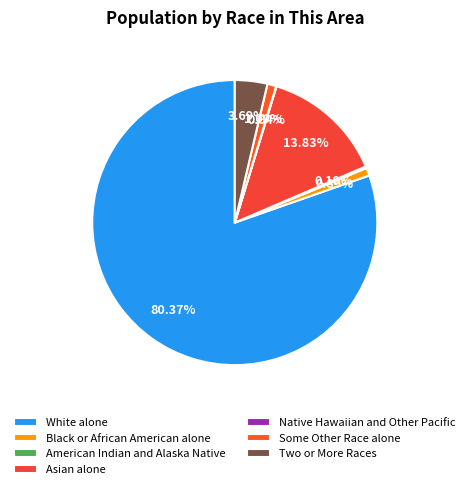

True or false: American Indian and Alaska Native accounts for 10% of the total.

False